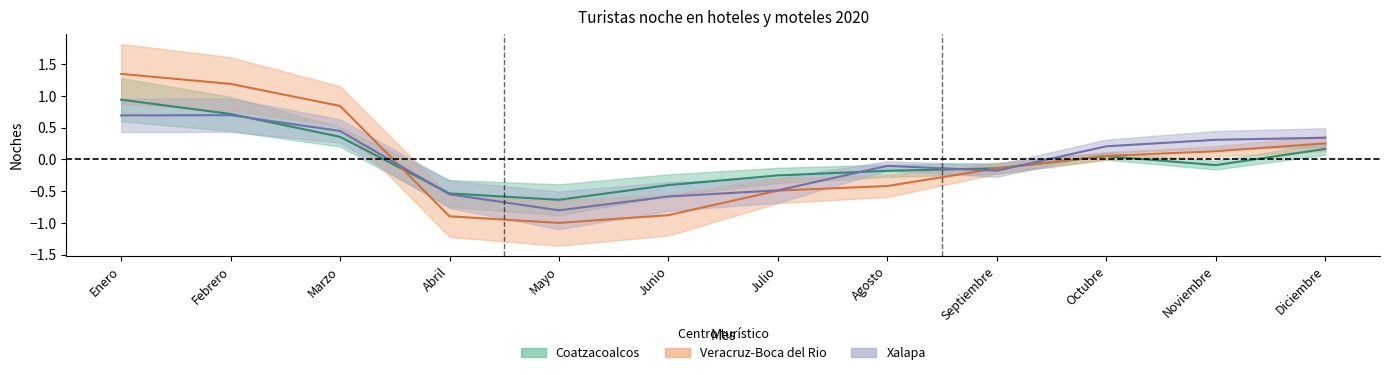

True or false: Veracruz-Boca del Rio has more than 2 interior local peaks.

False